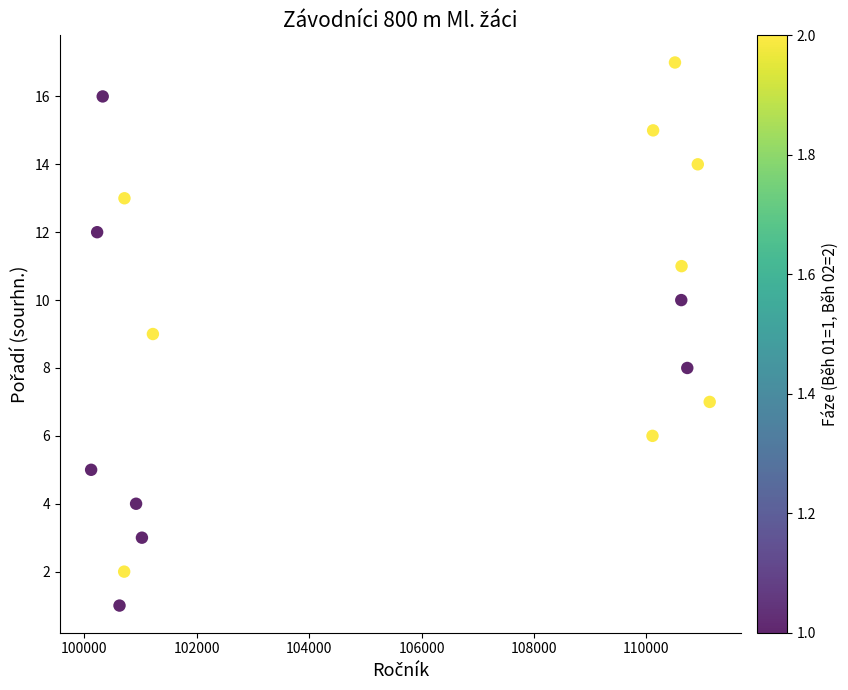

What is the range of X values (max minus min)?

11007